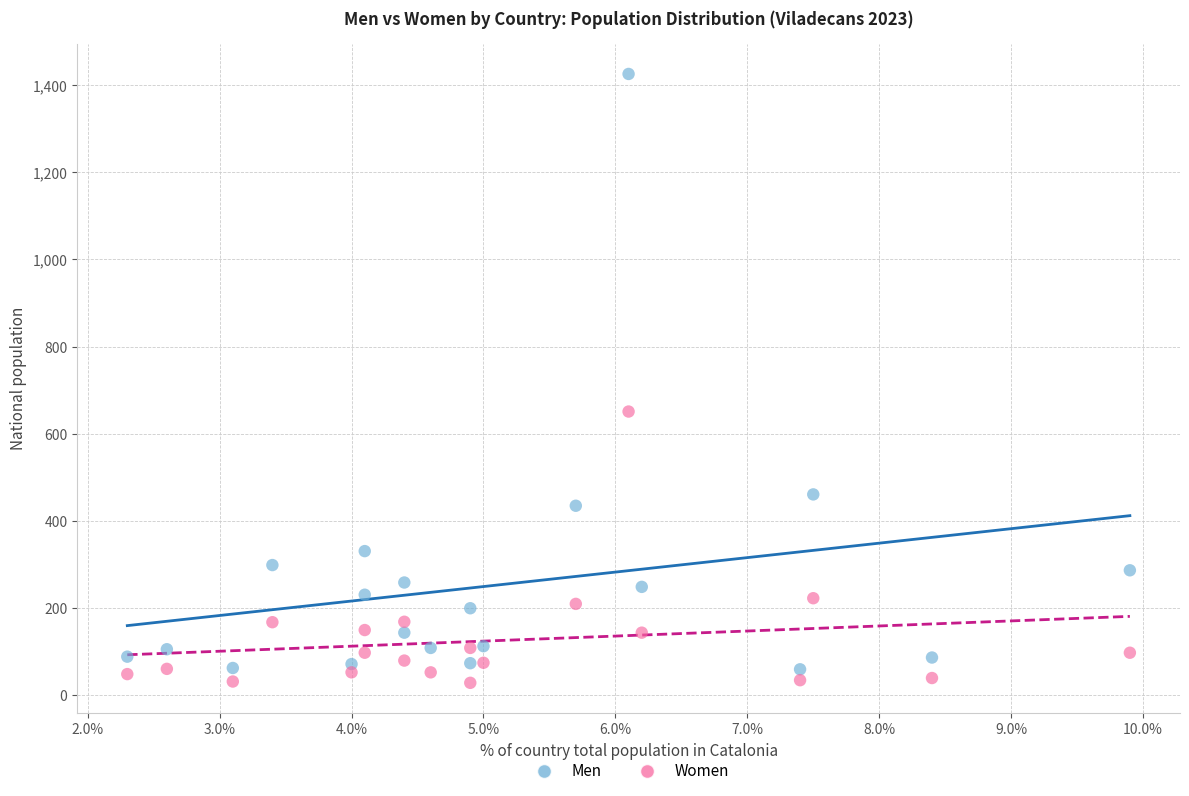

Which series contains the highest Y value?

Men